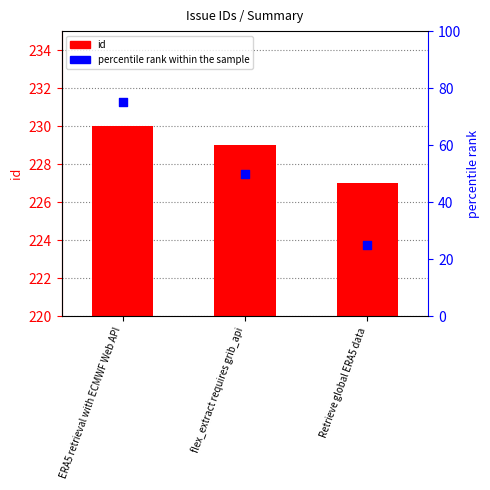

Which series contains the highest Y value?

id